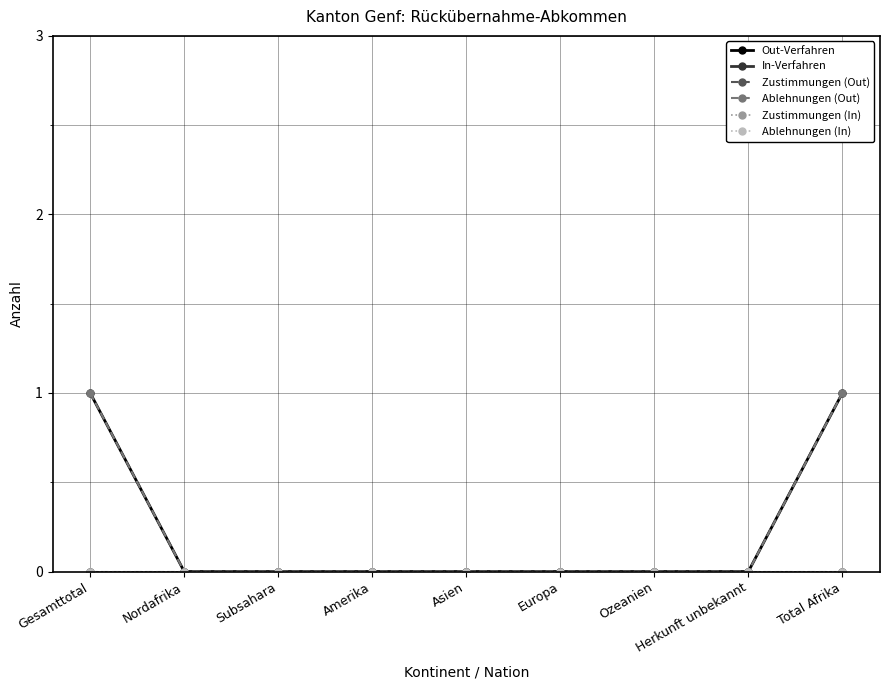

What position from the right is Asien?

5